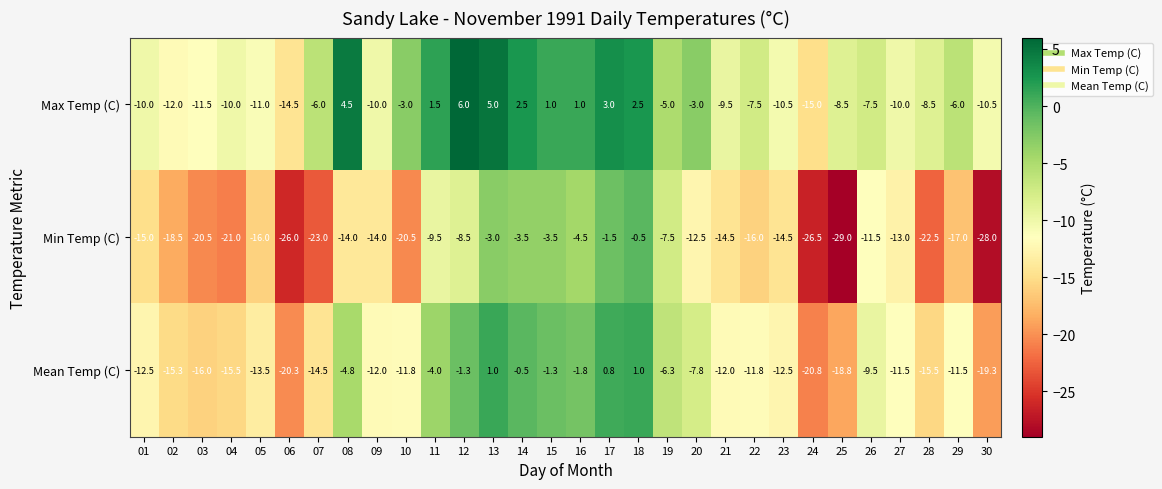

What is the total value across all series at 07?

-43.5